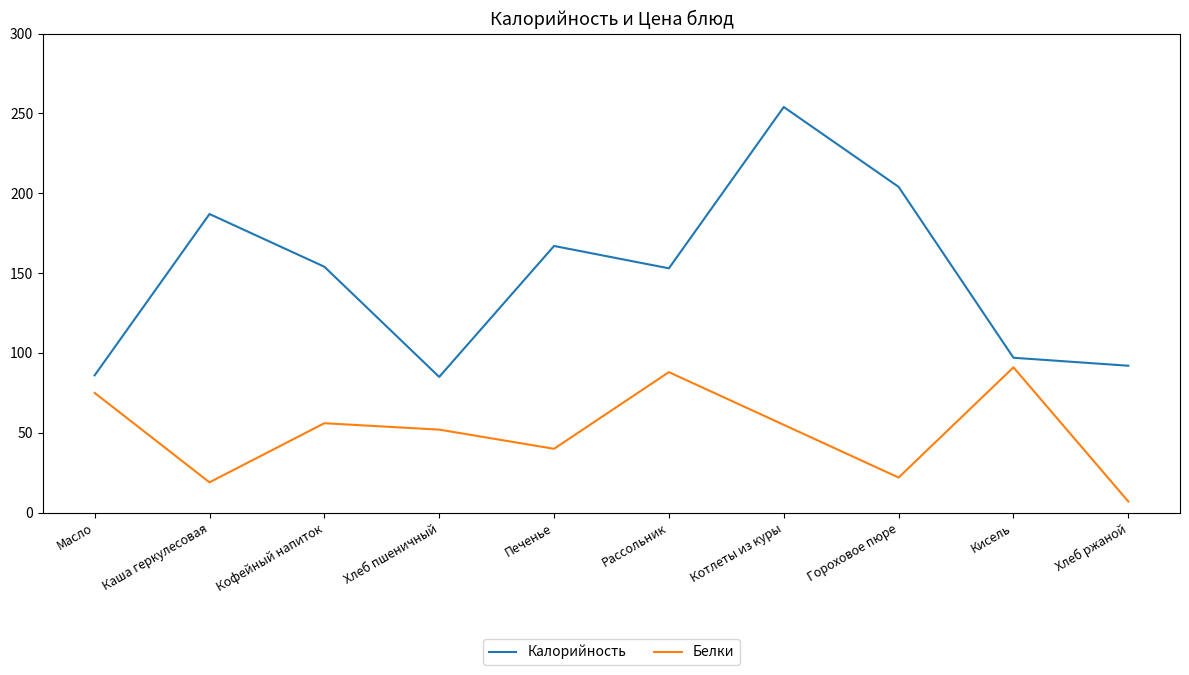

What is the difference between the highest and lowest values at Кофейный напиток?

98